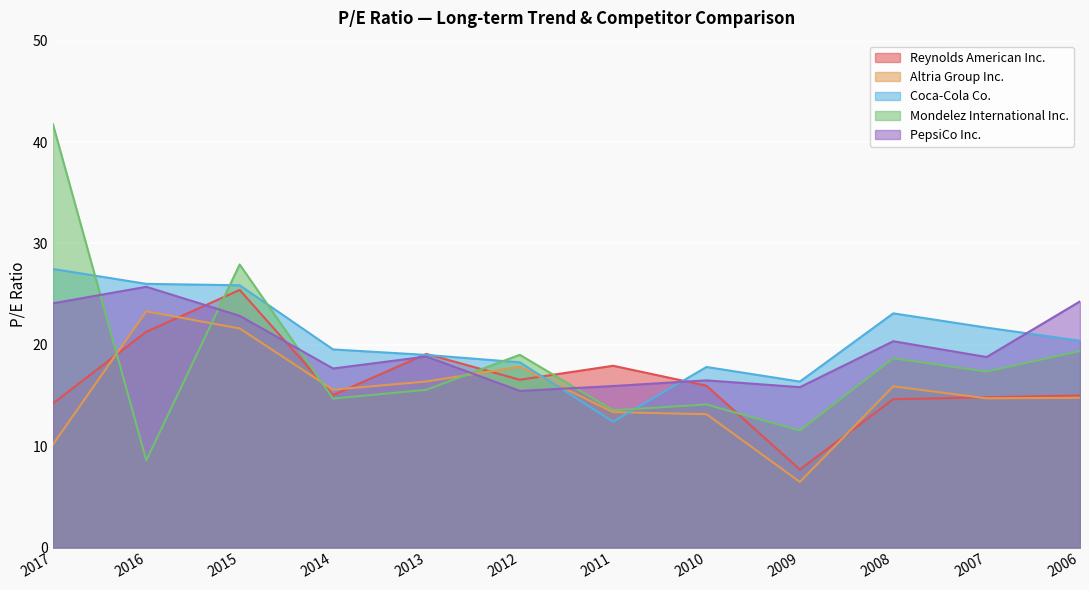

Does the chart display data point markers on the line(s)?

No